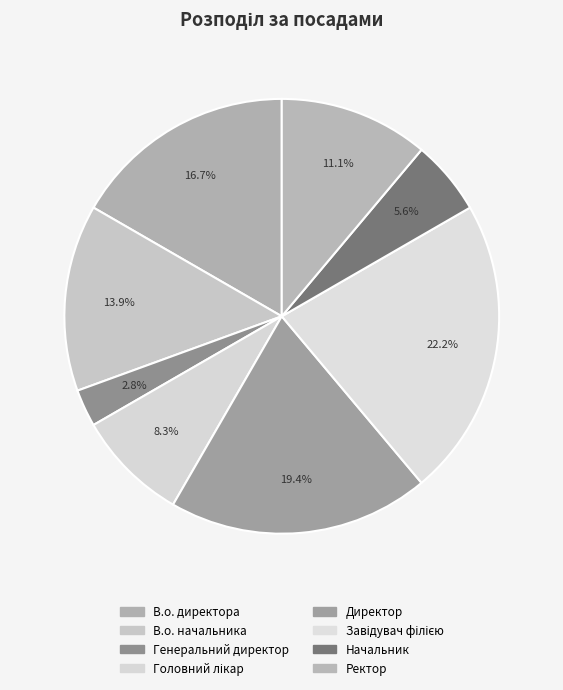

Count the number of slices in the pie.

8